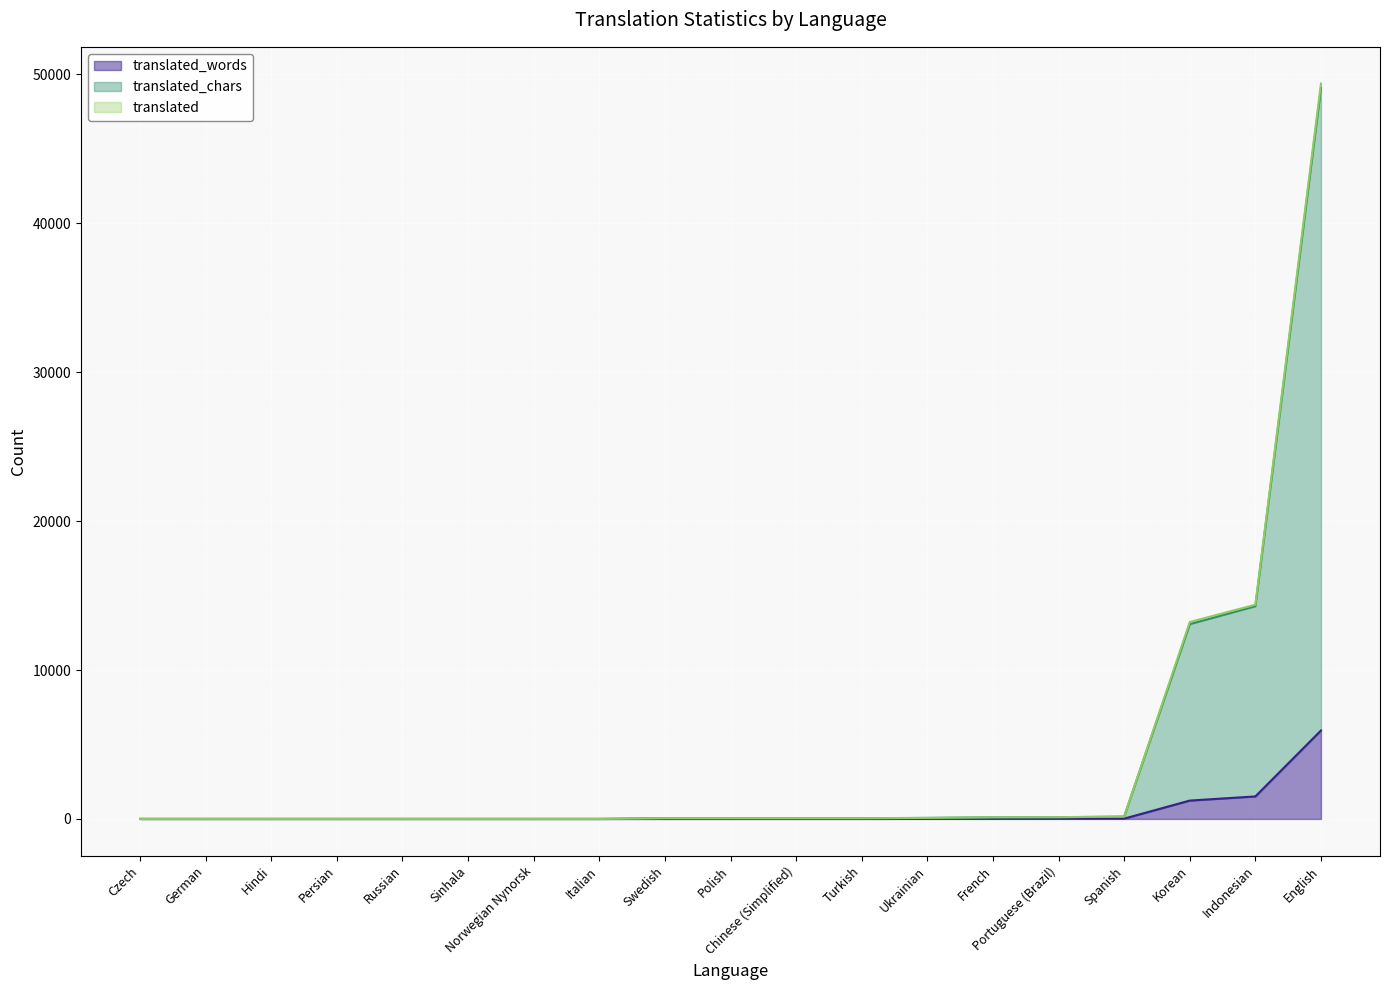

Which series changed the most between Indonesian and Swedish?

translated_chars